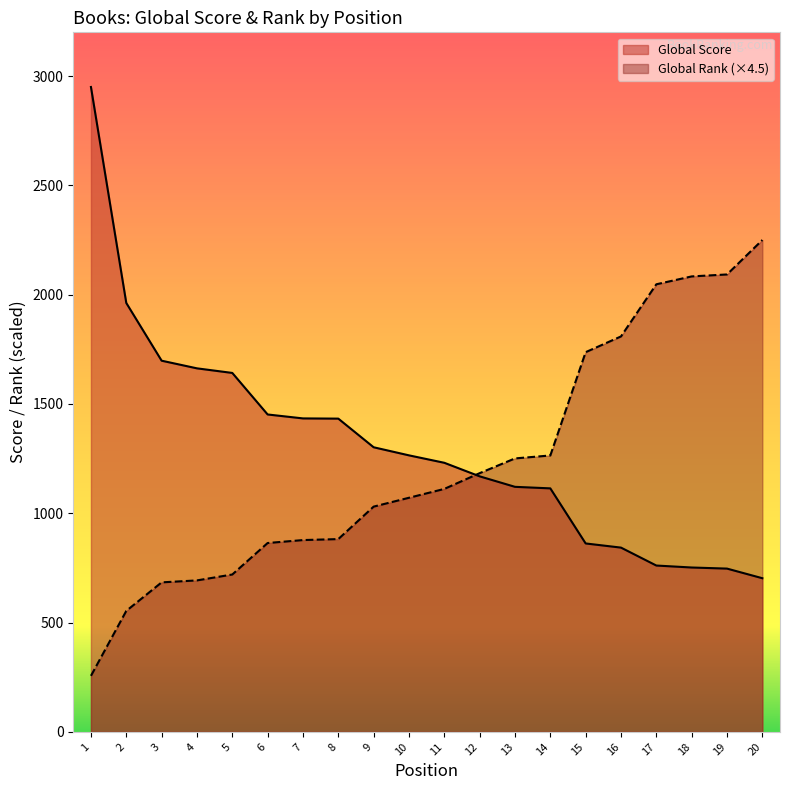

What is the average value of the Global Rank series?

1223.1